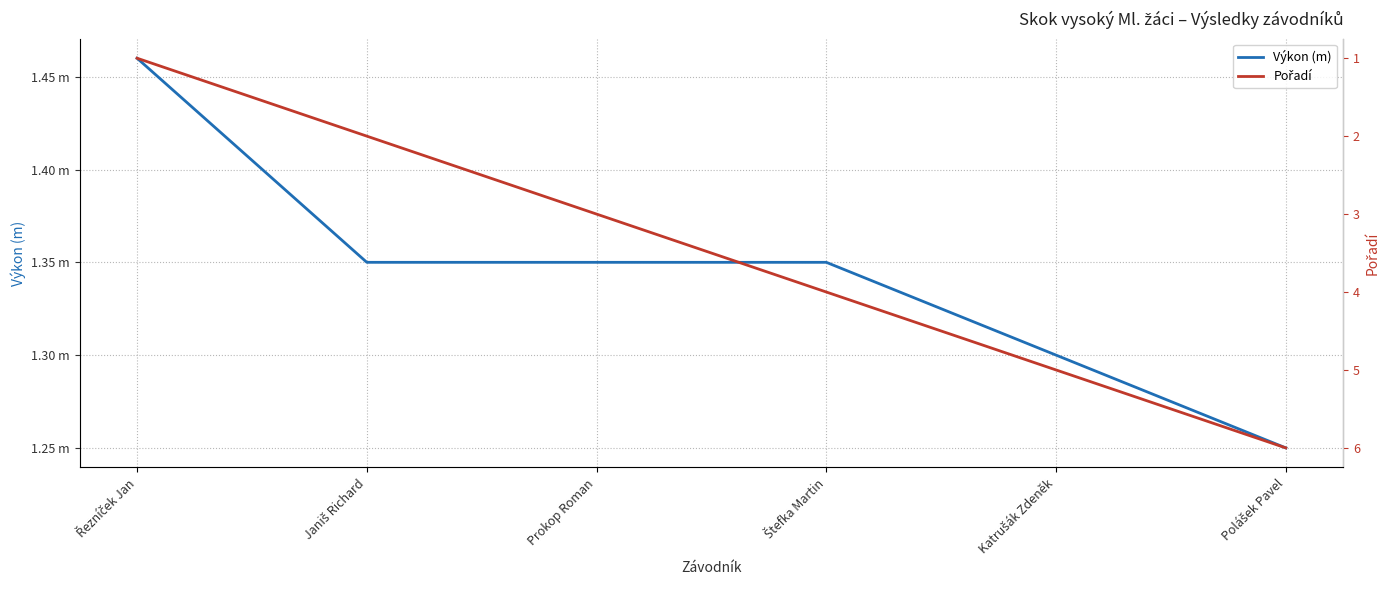

What are all the series names shown in the legend?

Výkon (m), Pořadí